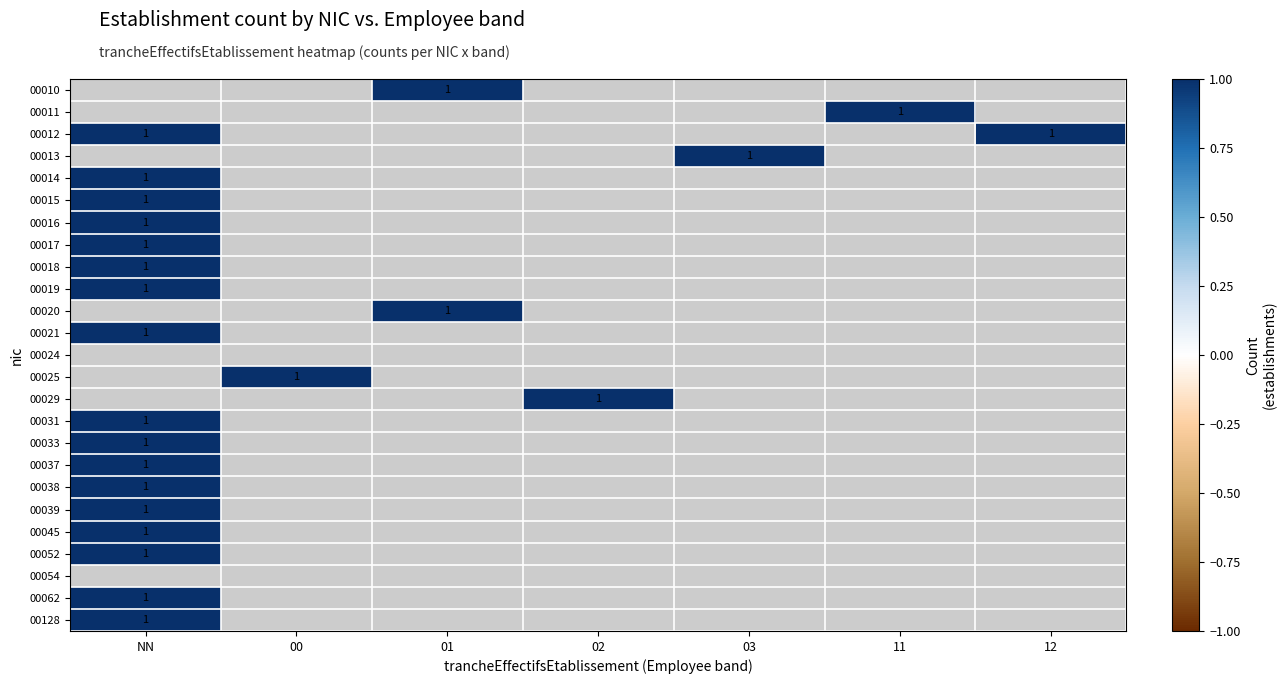

Rank the series at 02 from lowest to highest value.

00010, 00011, 00012, 00013, 00014, 00015, 00016, 00017, 00018, 00019, 00020, 00021, 00024, 00025, 00029, 00031, 00033, 00037, 00038, 00039, 00045, 00052, 00054, 00062, 00128